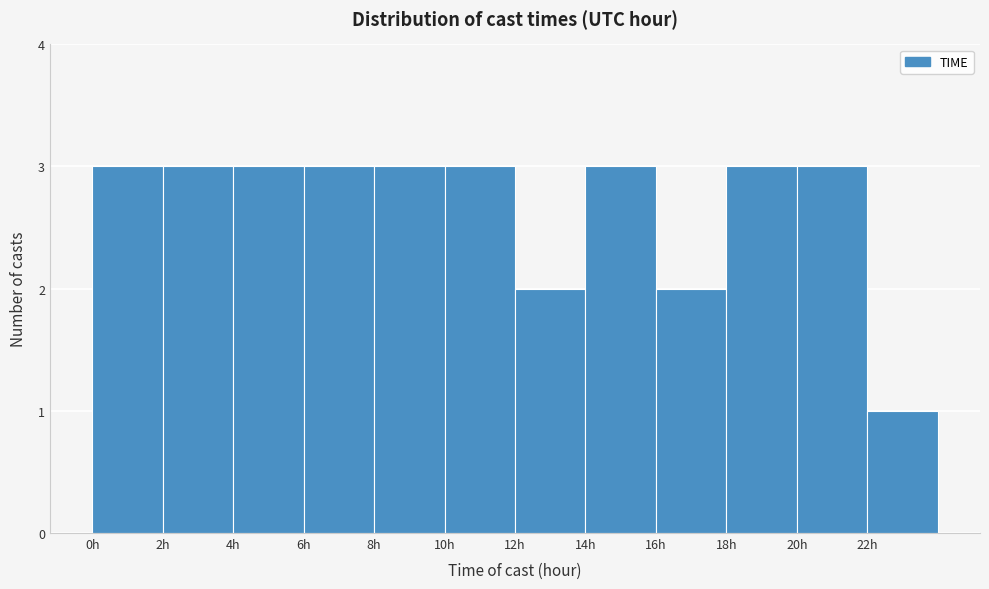

Reading left to right, transcribe this chart: for each bar, give the range it covers on the x-axis and its height. The values are not printed on the chart, so give them approximately, as read against the axis.

0 to 2: 3
2 to 4: 3
4 to 6: 3
6 to 8: 3
8 to 10: 3
10 to 12: 3
12 to 14: 2
14 to 16: 3
16 to 18: 2
18 to 20: 3
20 to 22: 3
22 to 24: 1